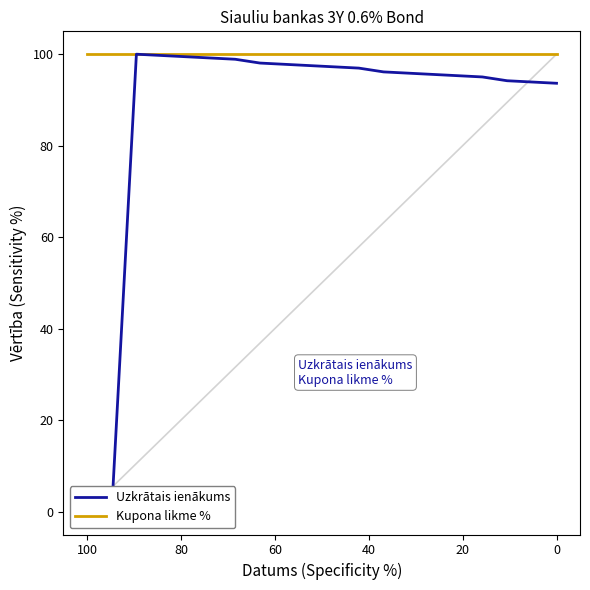

What is the minimum value for Kupona likme %?

100.0